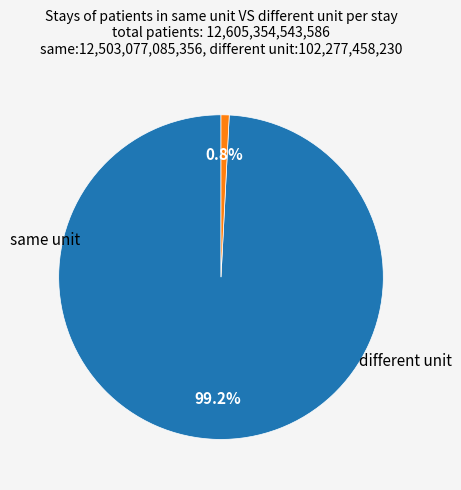

Is there any slice that represents more than half of the pie?

Yes